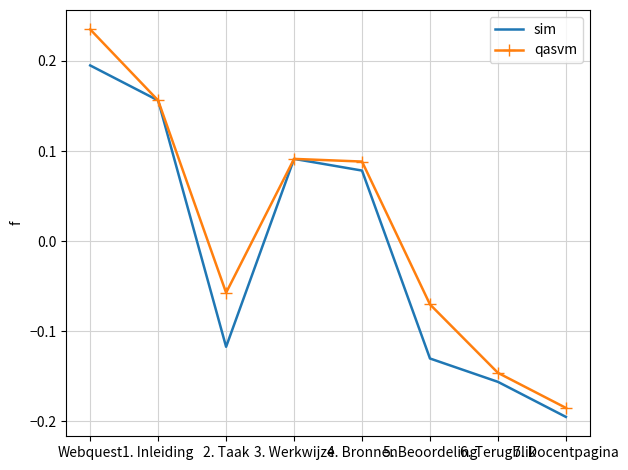

The value of qasvm at 7. Docentpagina is -0.1. True or false?

False